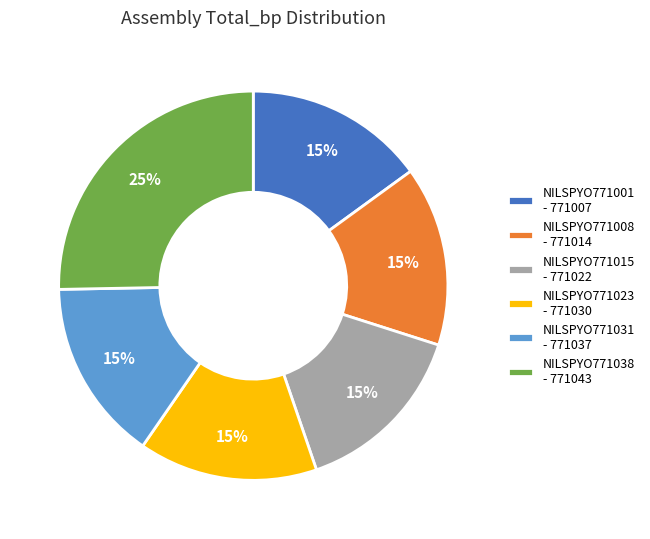

Do NILSPYO771015 - 771022 and NILSPYO771031 - 771037 together represent more than half of the pie?

No